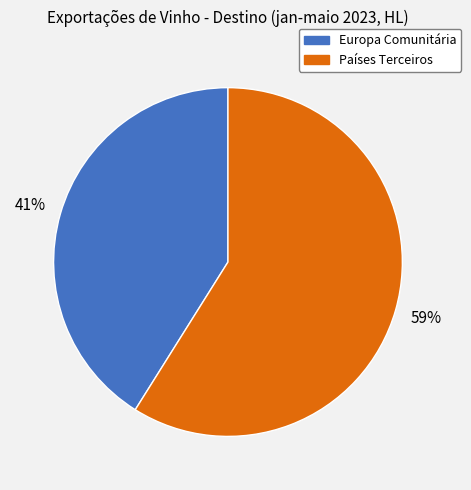

Which slice is the smallest?

Europa Comunitária